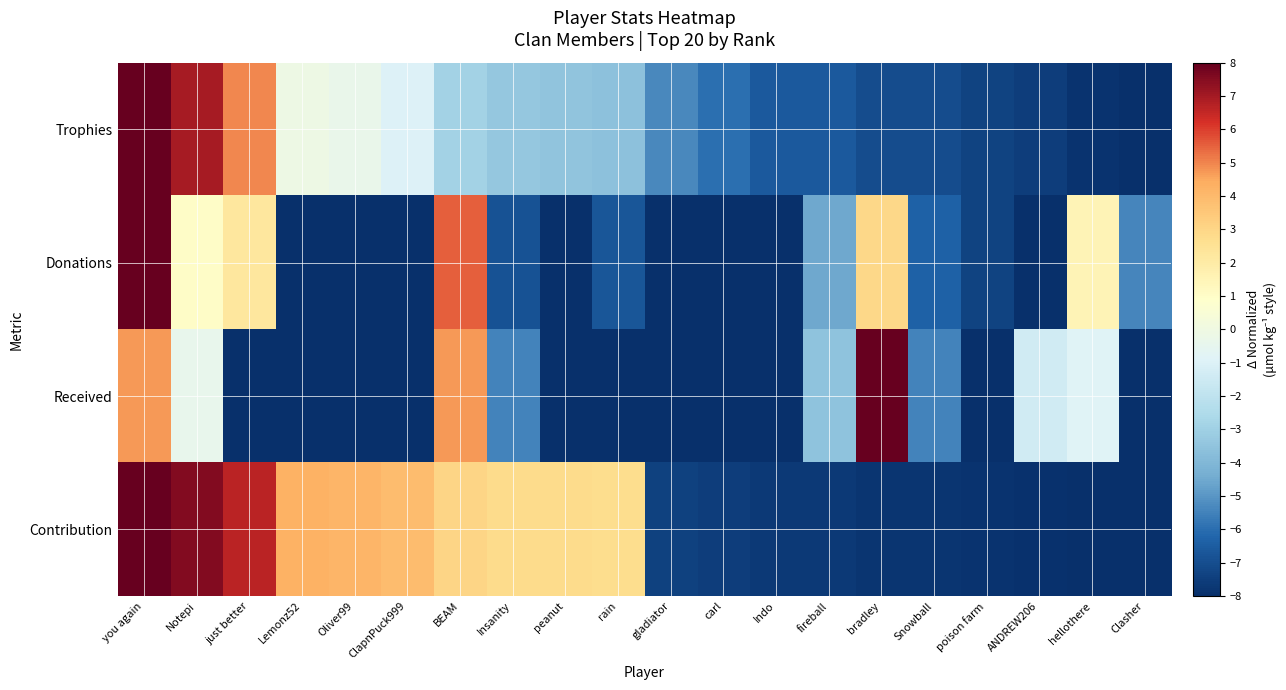

Count the number of data series in this chart.

4